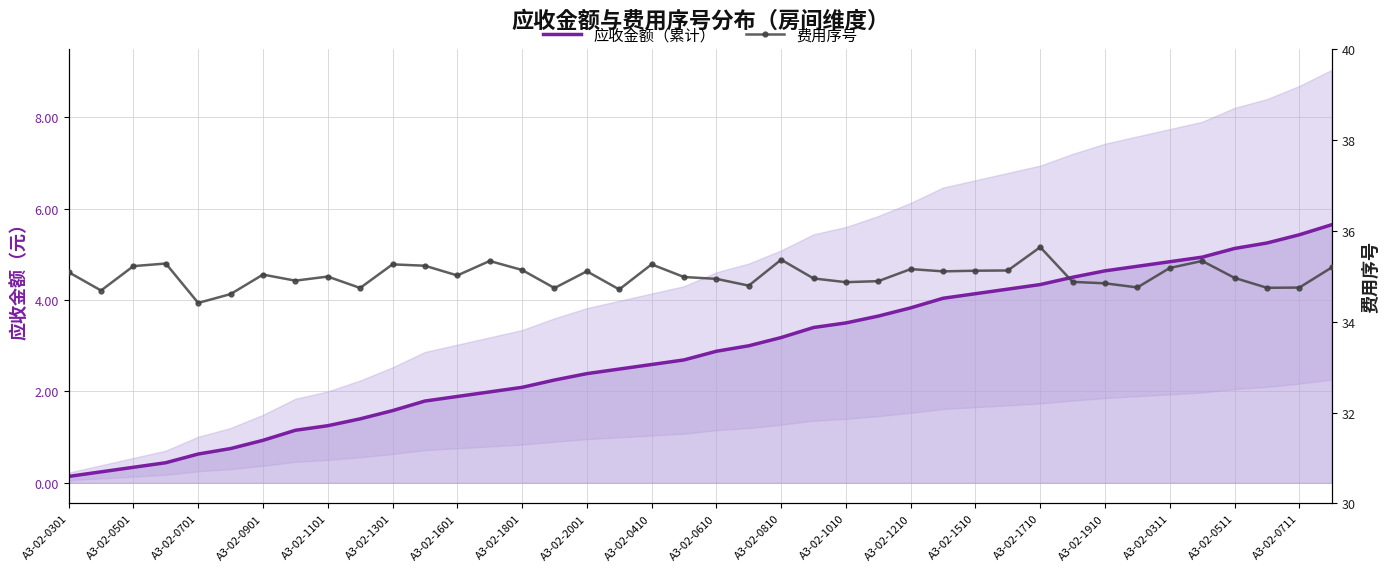

True or false: 费用序号 and 应收金额（累计） cross at least once.

False